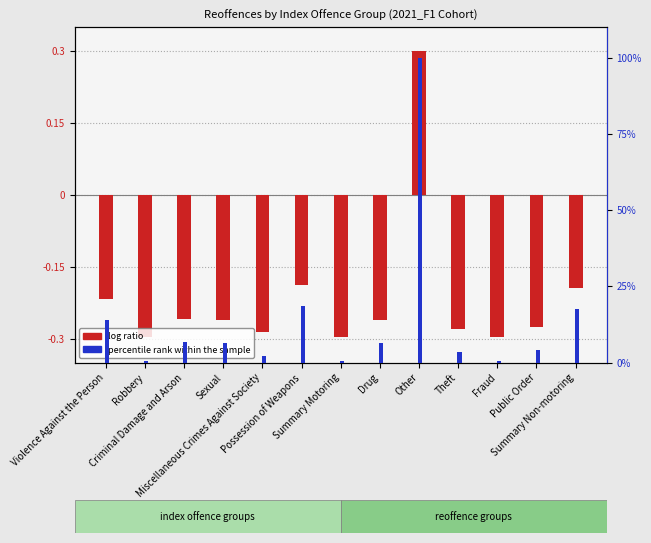

What is the difference between the maximum and minimum values in the percentile rank within the sample series?

99.5